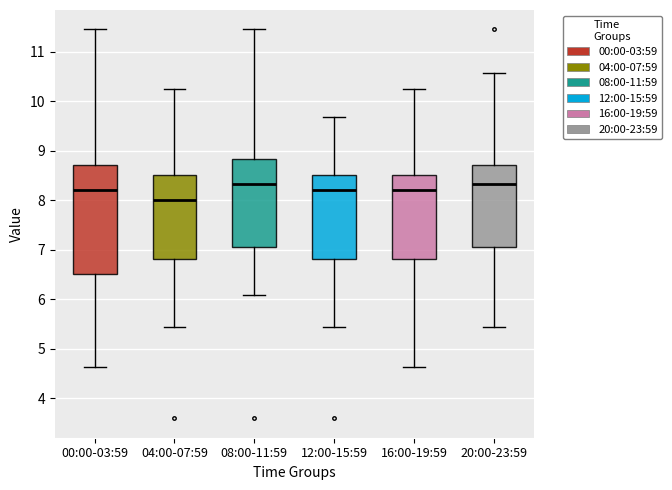

Reading left to right, read every box against the y-axis: the position of its median line, the range the box covers, and the ends of its whiskers. The values are not printed on the chart, so give them approximately, as read against the axis.

00:00-03:59: median 8.2, box 6.5 to 8.7, whiskers 4.6 to 11.5
04:00-07:59: median 8.0, box 6.8 to 8.5, whiskers 5.4 to 10.2
08:00-11:59: median 8.3, box 7.1 to 8.8, whiskers 6.1 to 11.5
12:00-15:59: median 8.2, box 6.8 to 8.5, whiskers 5.4 to 9.7
16:00-19:59: median 8.2, box 6.8 to 8.5, whiskers 4.6 to 10.2
20:00-23:59: median 8.3, box 7.1 to 8.7, whiskers 5.4 to 10.6